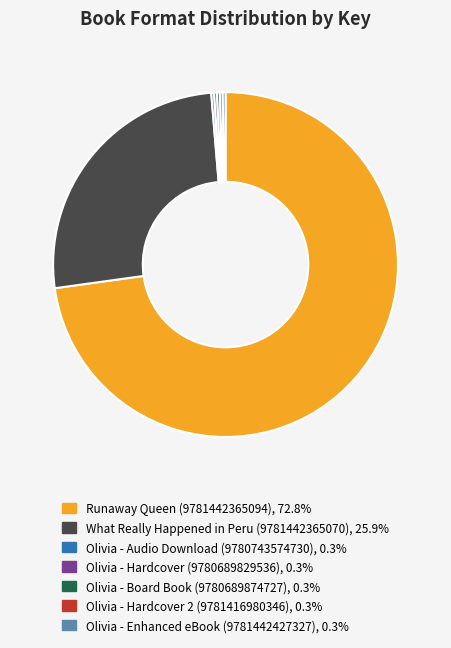

Which slice is the largest?

Runaway Queen (9781442365094)